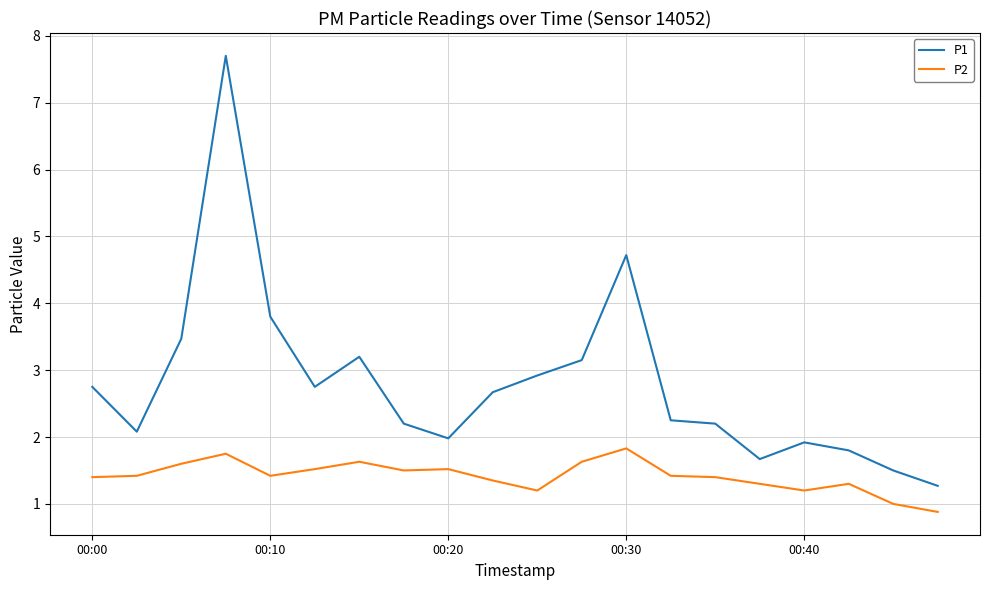

What is the difference between the maximum and minimum values in the P1 series?

6.4